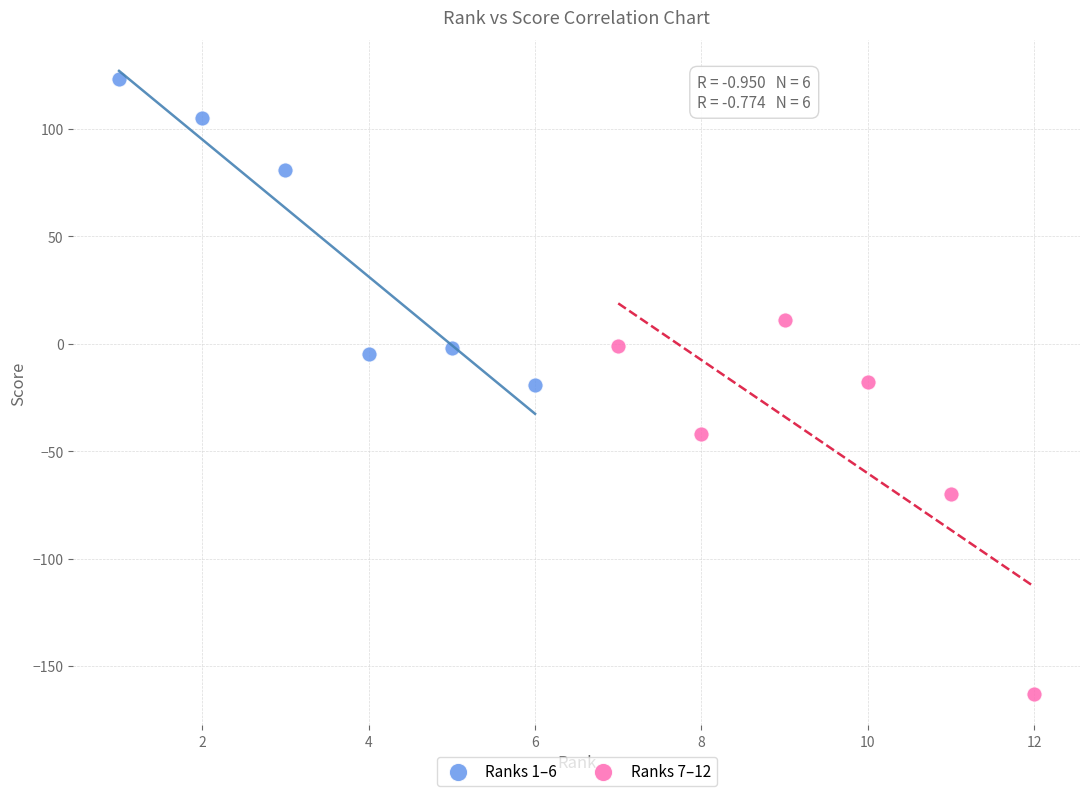

What are all the series names shown in the legend?

Ranks 1–6, Ranks 7–12